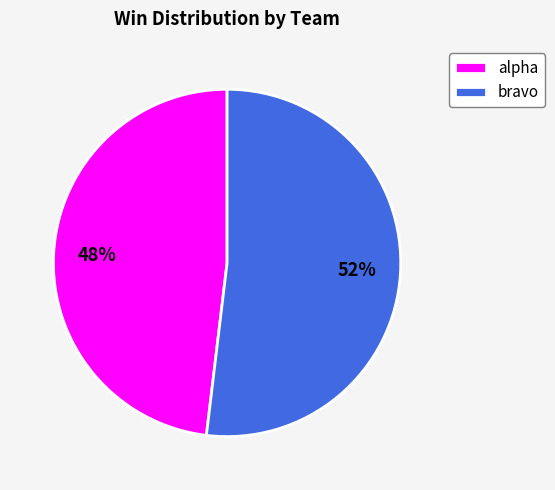

Which category has the biggest portion of the pie?

bravo